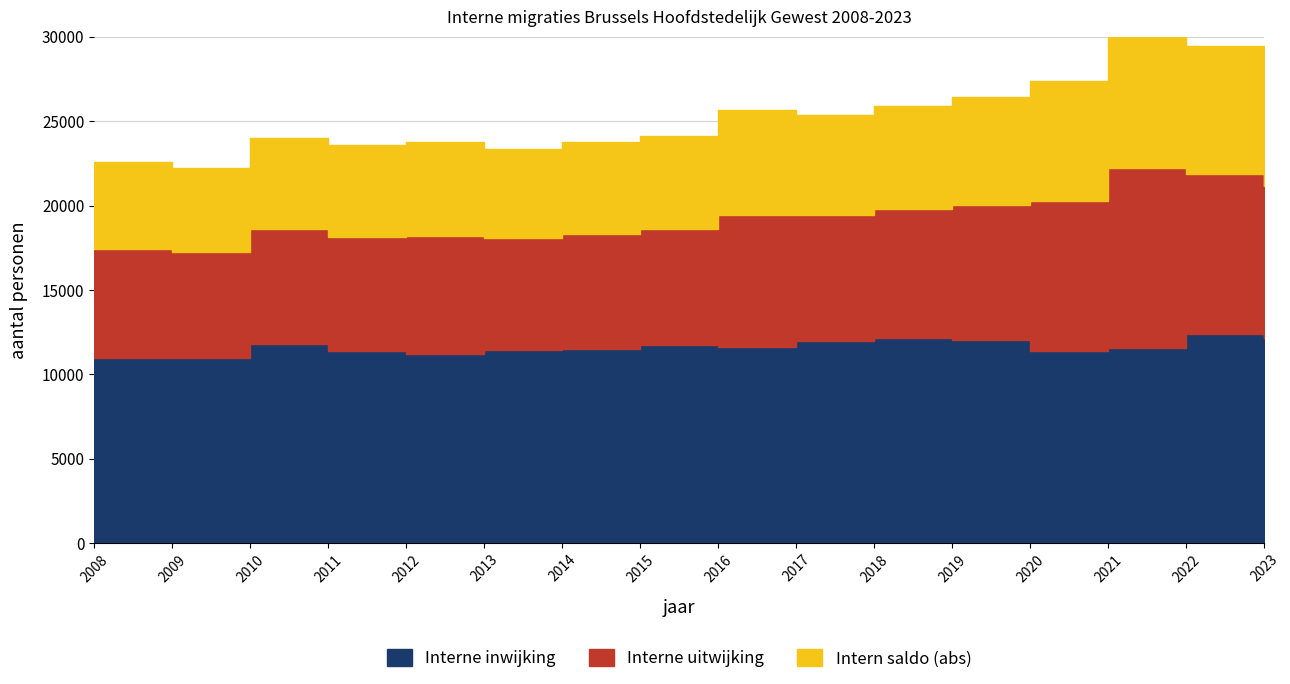

What are all the series names shown in the legend?

Interne inwijking, Interne uitwijking, Intern saldo